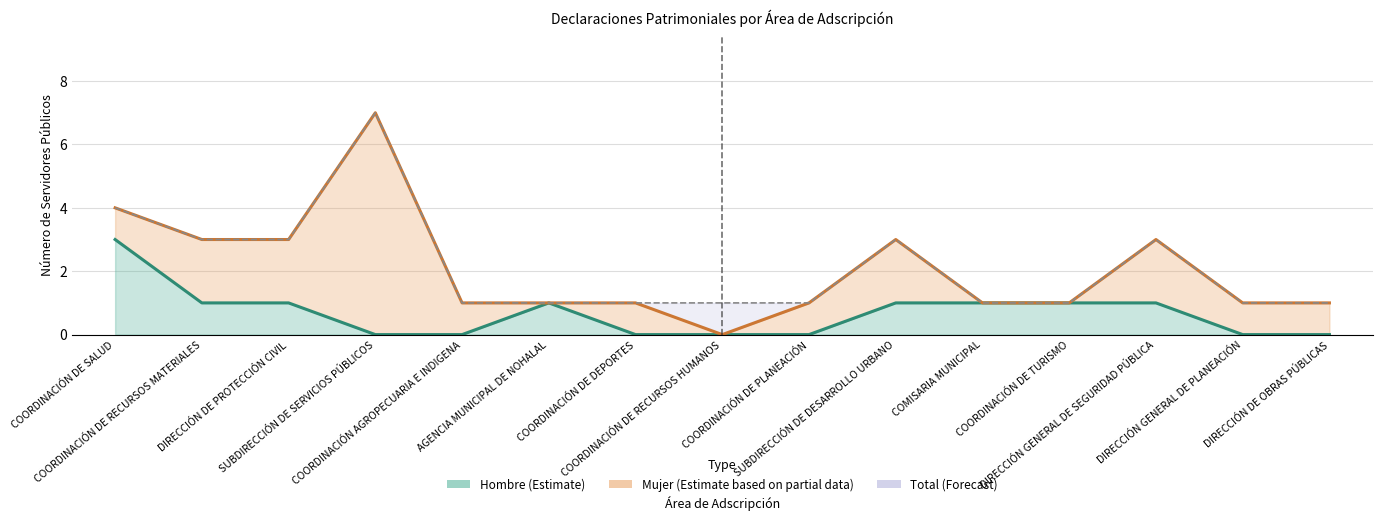

Reading left to right, extract all data points from this chart.

Hombre: 3	1	1	0	0	1	0	0	0	1	1	1	1	0	0
Mujer: 4	3	3	7	1	1	1	0	1	3	1	1	3	1	1
Total: 4	3	3	7	1	1	1	1	1	3	1	1	3	1	1